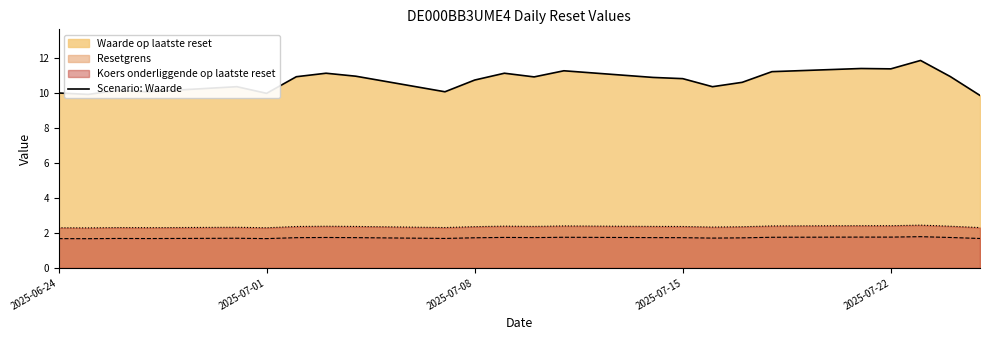

True or false: Koers onderliggende op laatste reset and Resetgrens intersect in this chart.

False